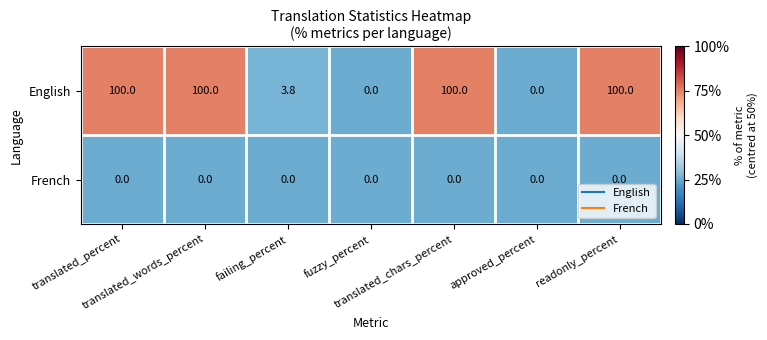

Rank the series by their maximum value, from lowest to highest.

French, English